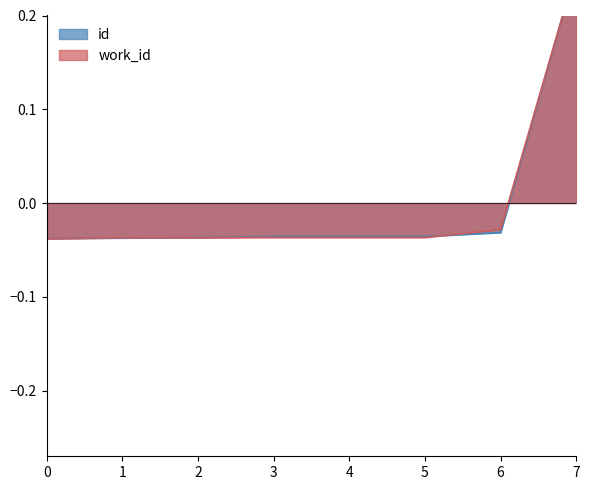

How many distinct data groups are displayed?

2